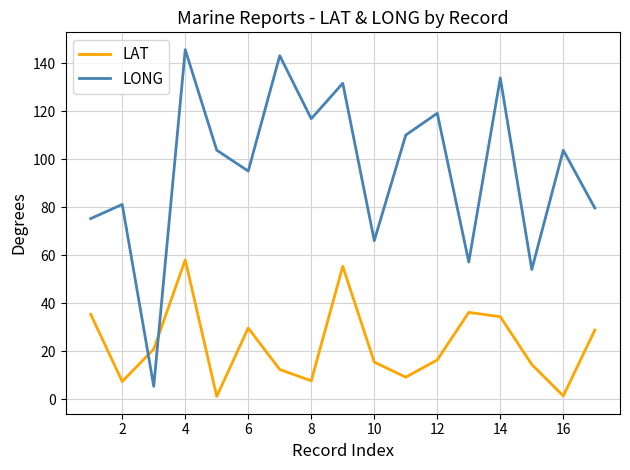

In LONG, how many points are lower than both neighbors (excluding endpoints)?

6